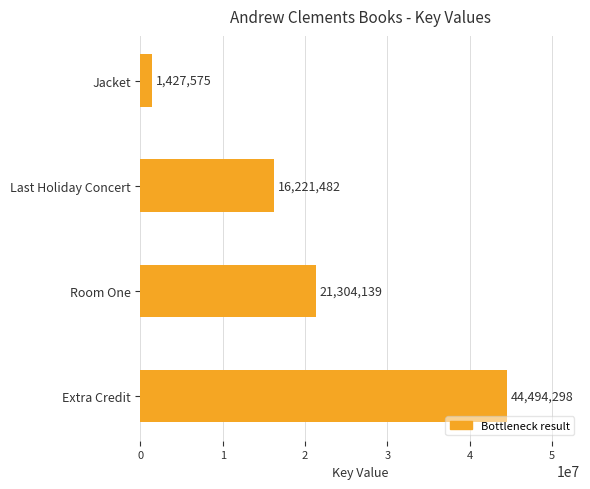

What is the average value?

20861874